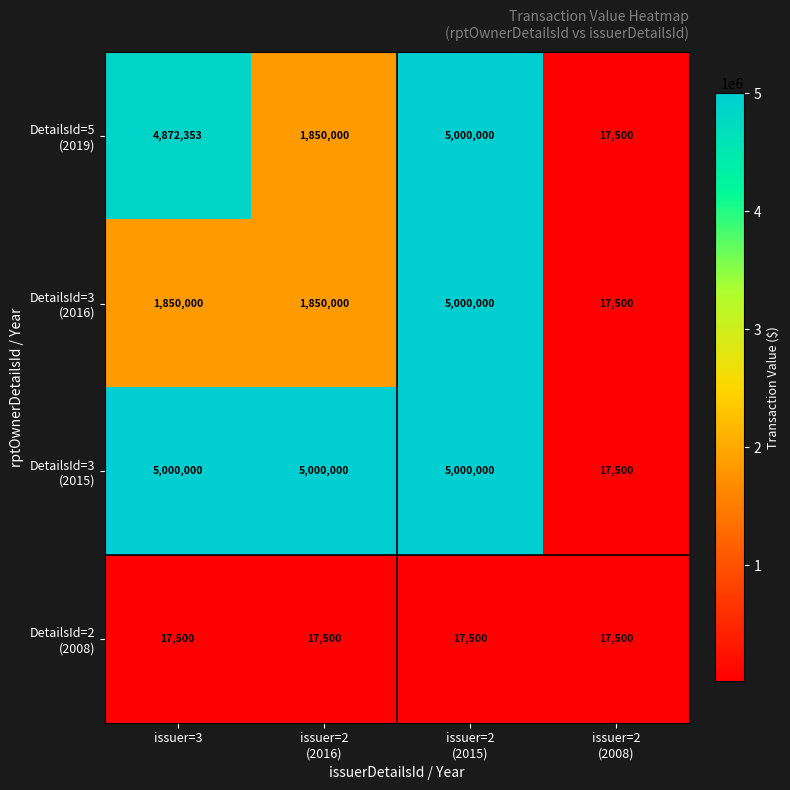

Count the number of data series in this chart.

4